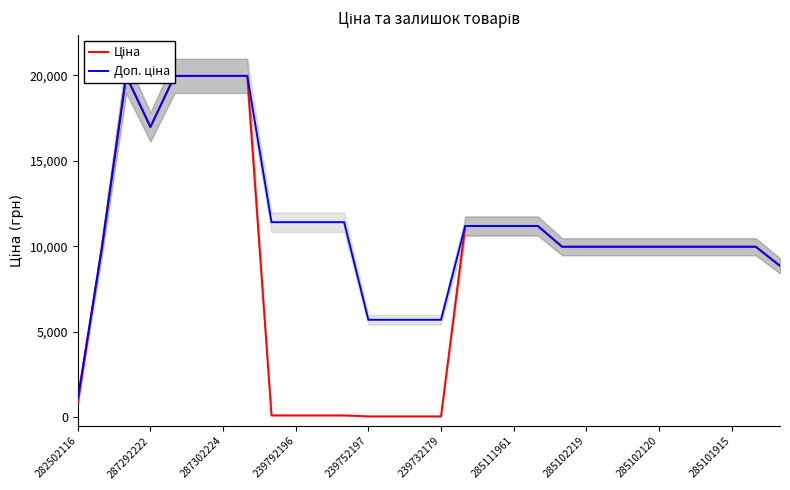

True or false: Доп. ціна has more than 1 interior local peaks.

False